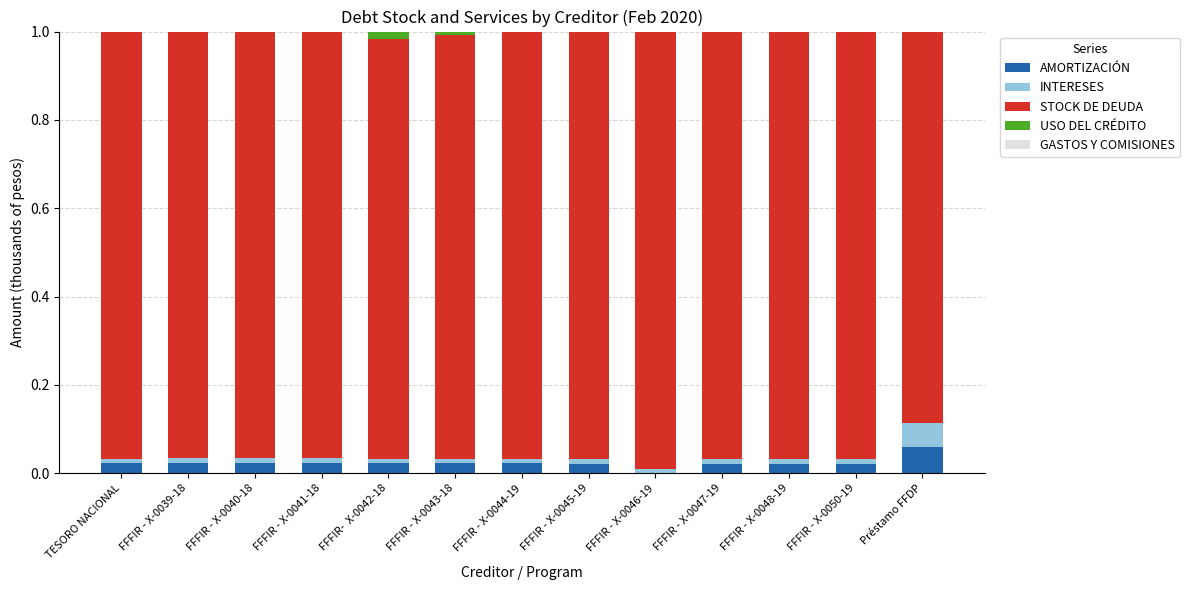

True or false: AMORTIZACIÓN has a value of 0.0 at FFFIR - X-0044-19.

True